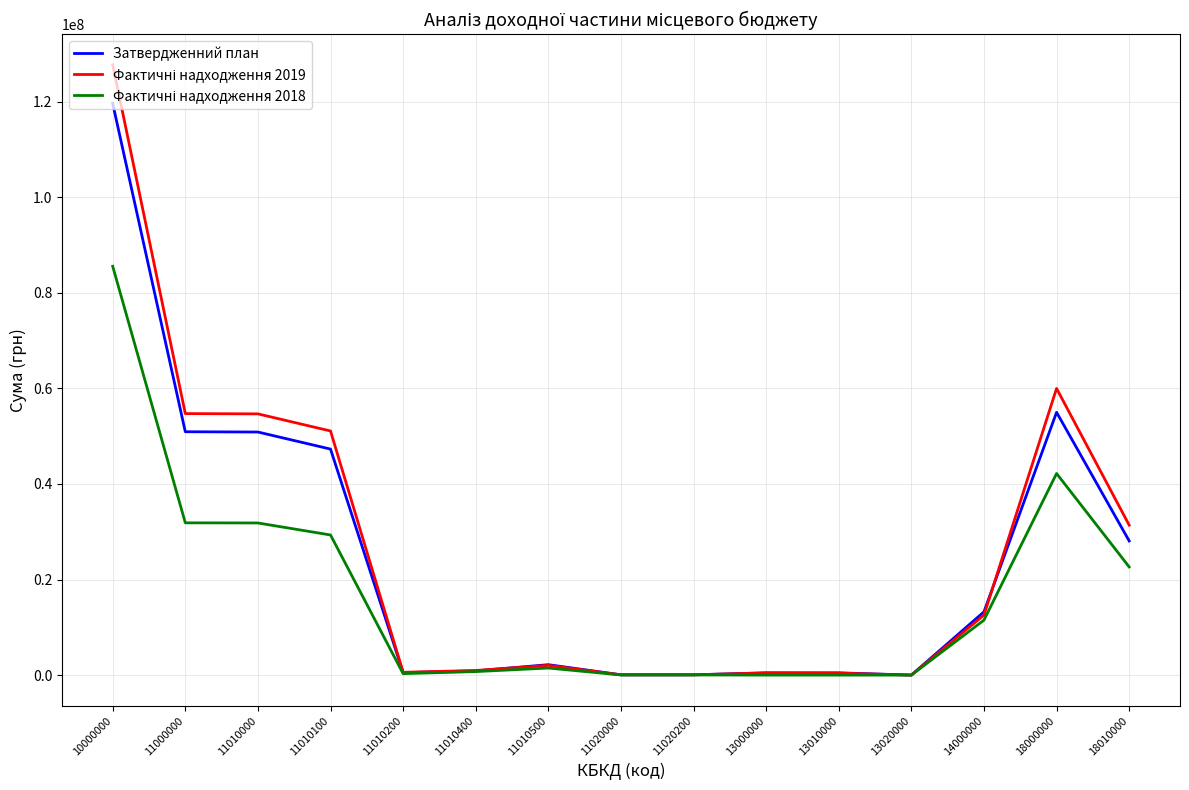

At which category is the sum across all series the highest?

10000000